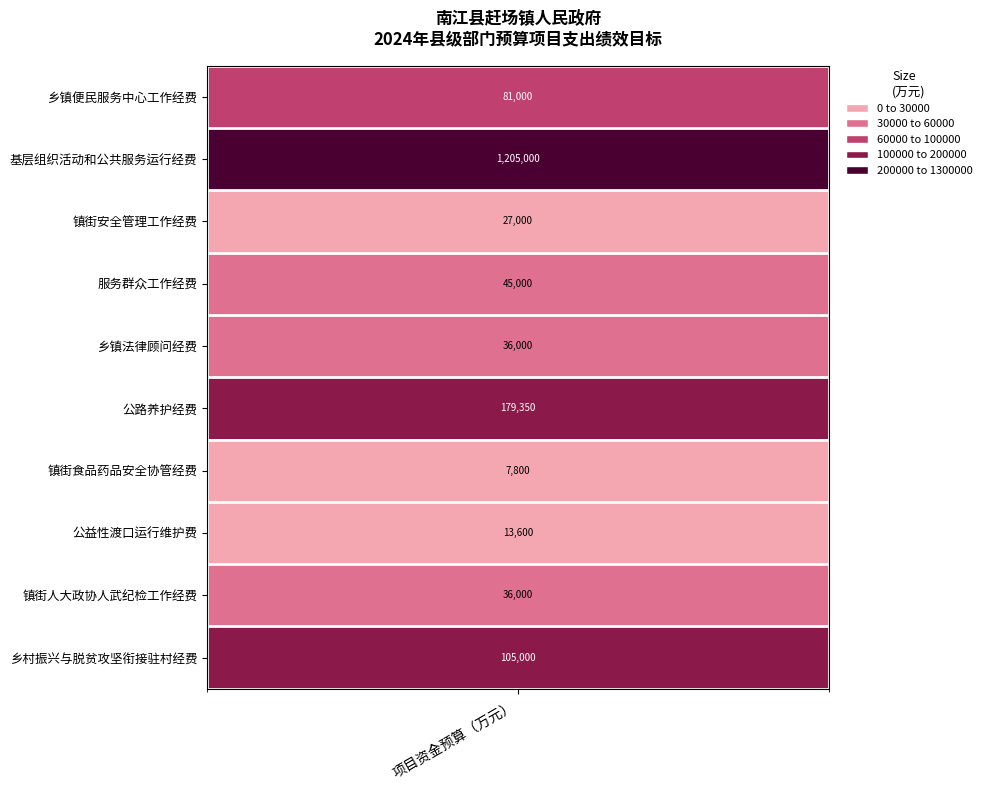

What is the difference between the values at 服务群众工作经费 and 镇街人大政协人武纪检工作经费?

9000